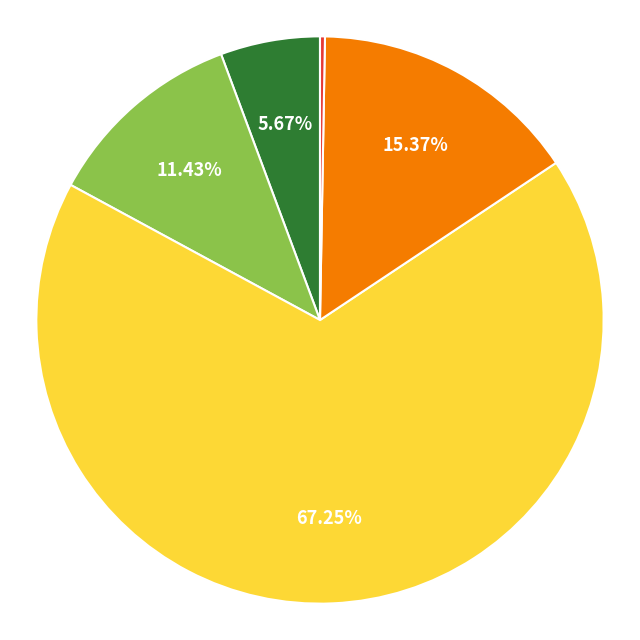

Is there any slice that represents more than half of the pie?

Yes